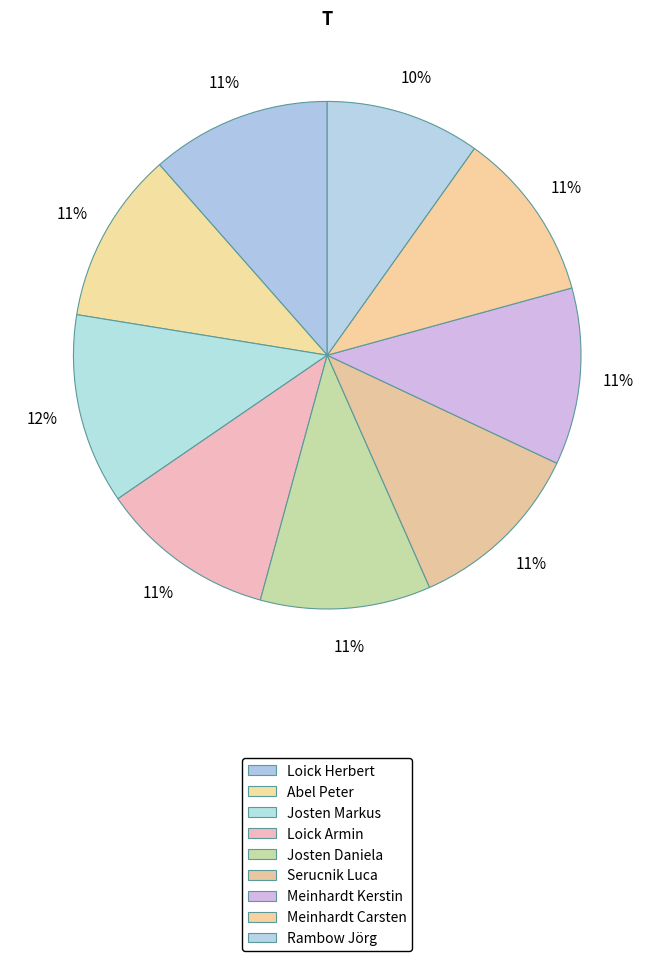

Is there a majority slice in this chart?

No